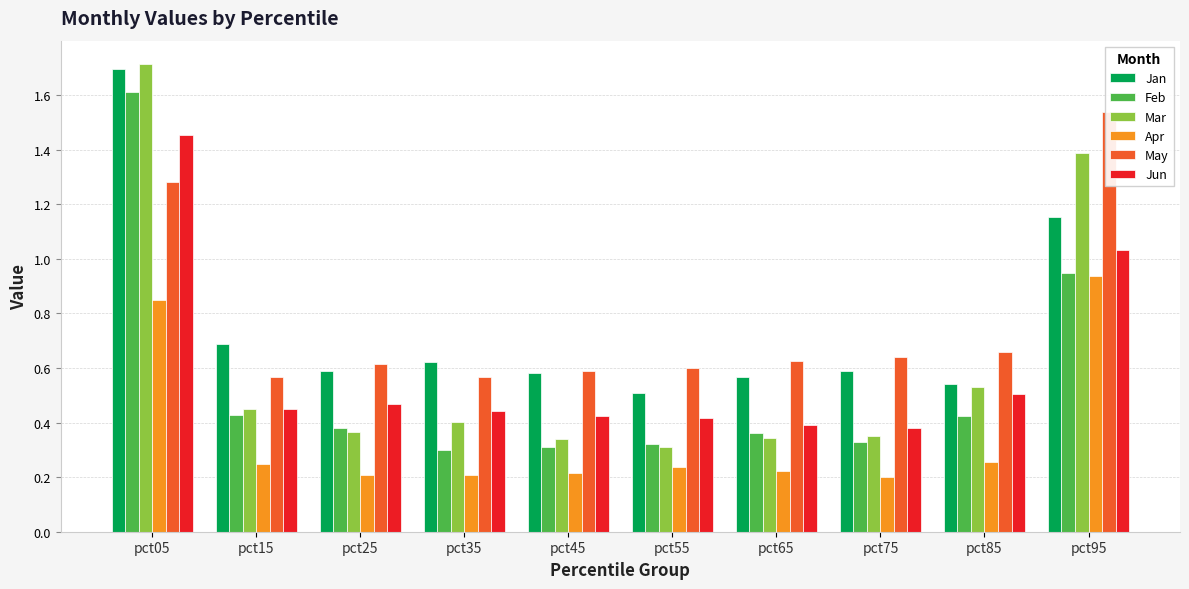

At how many categories does at least one series exceed 0?

10